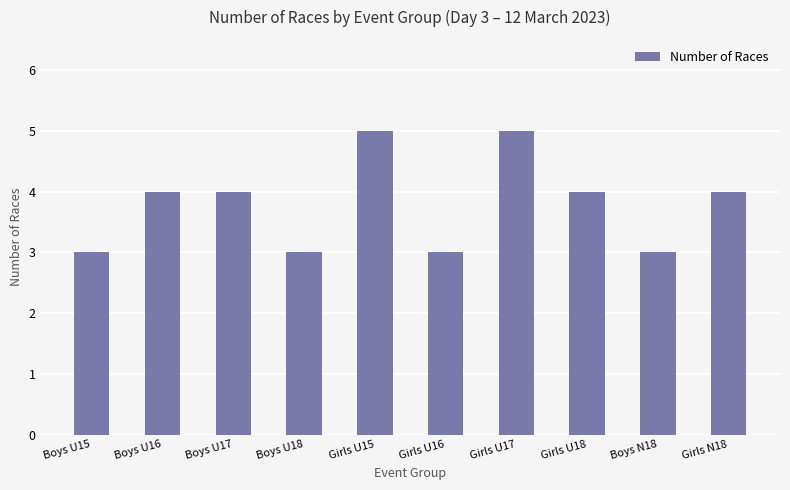

Reading left to right, extract all data points from this chart.

3	4	4	3	5	3	5	4	3	4